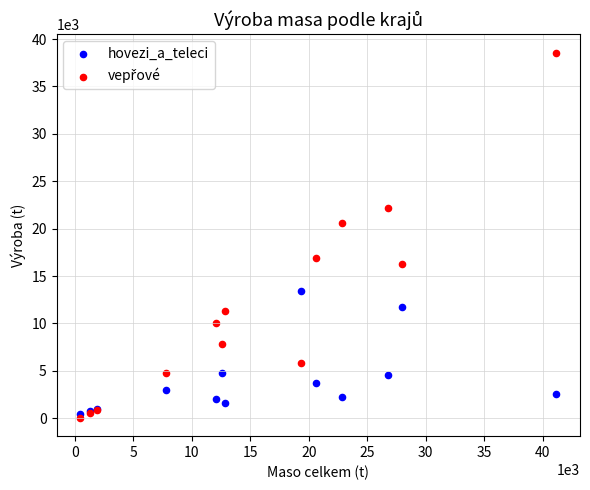

Across all series, what Y value is closest to 19306?

20570